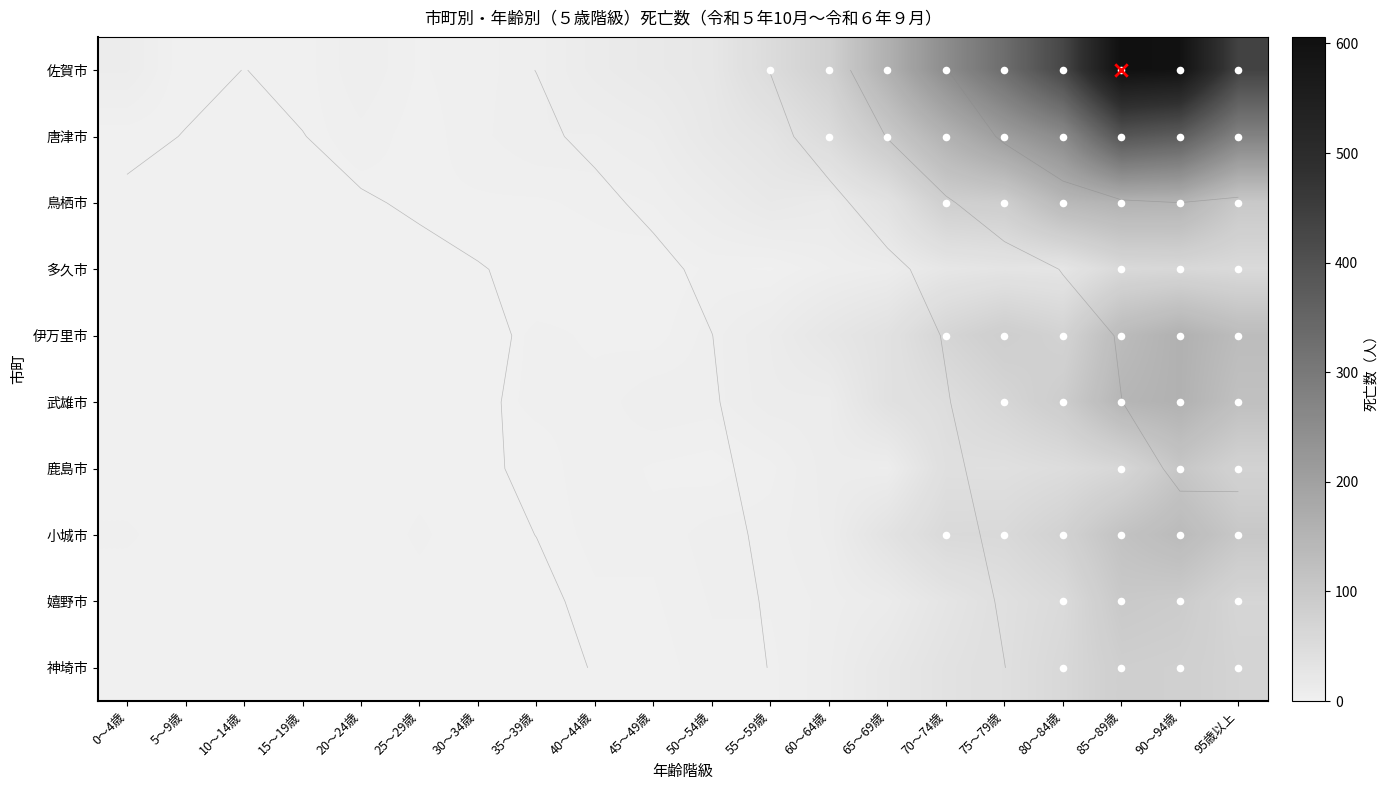

Which label corresponds to the largest value in the chart?

85～89歳